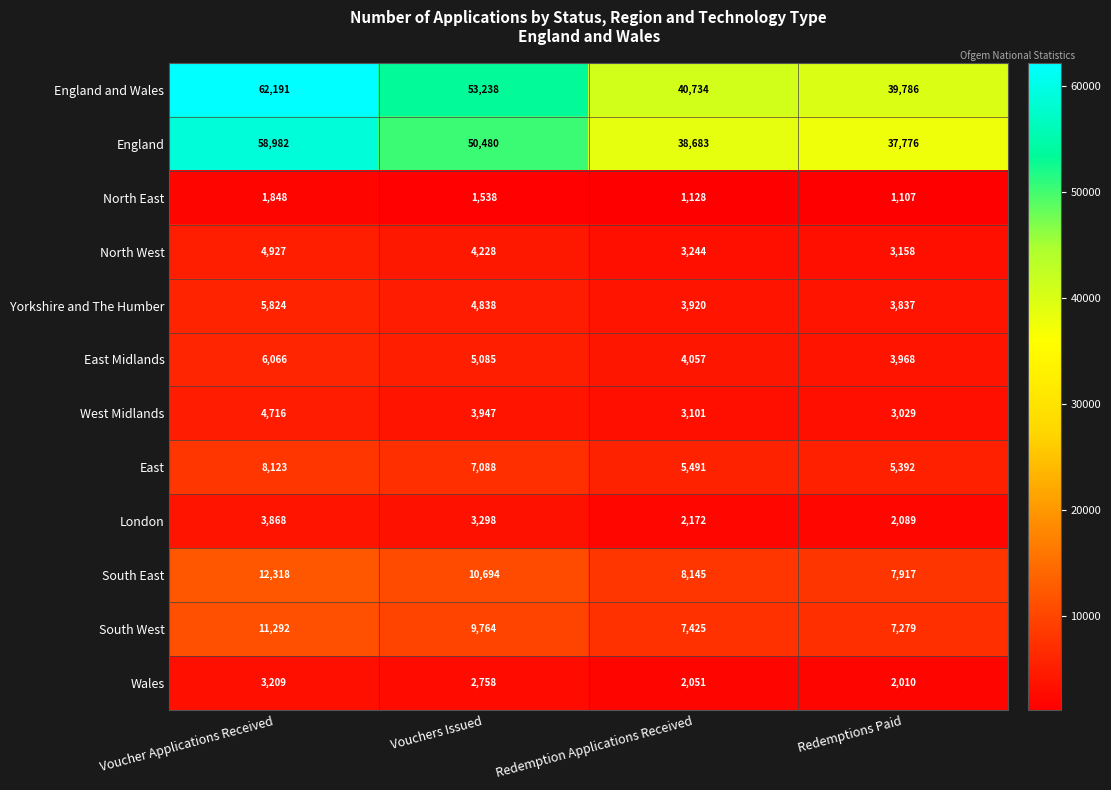

What is the minimum value for Yorkshire and The Humber?

3837